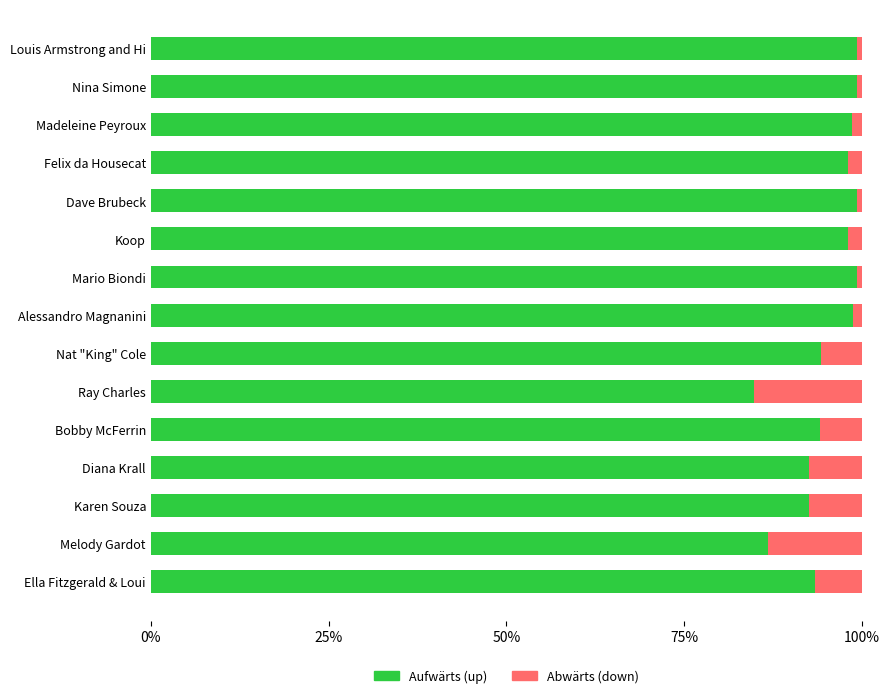

How many data points in Aufwärts (up) are above 98?

8